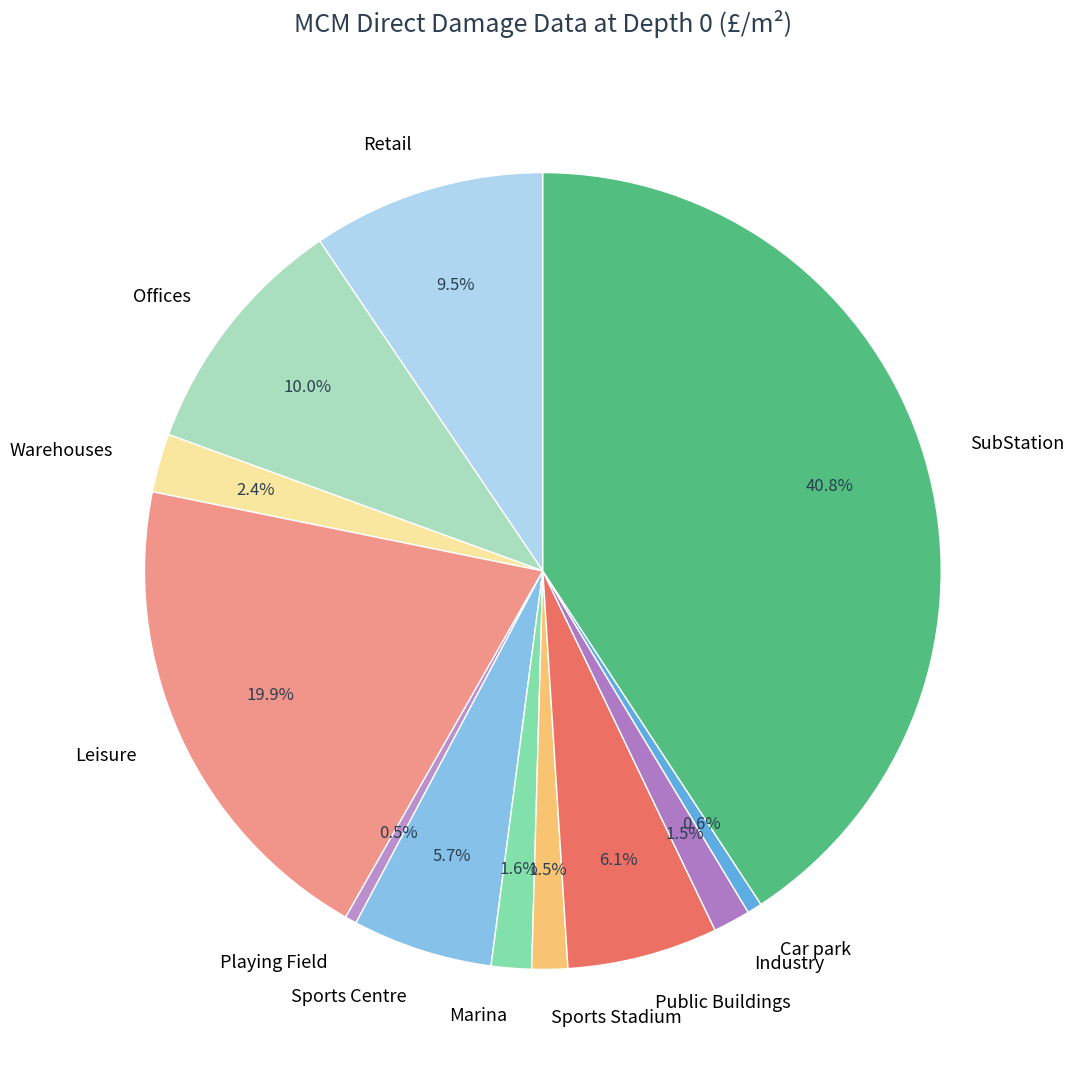

Do Marina and Car park together represent more than half of the pie?

No